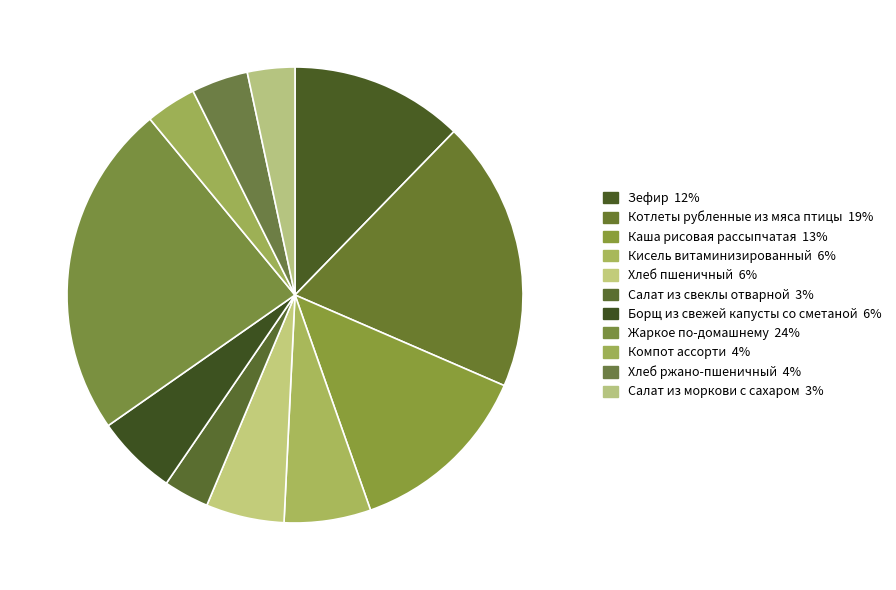

What percentage do Зефир and Каша рисовая рассыпчатая together represent?

25.4%